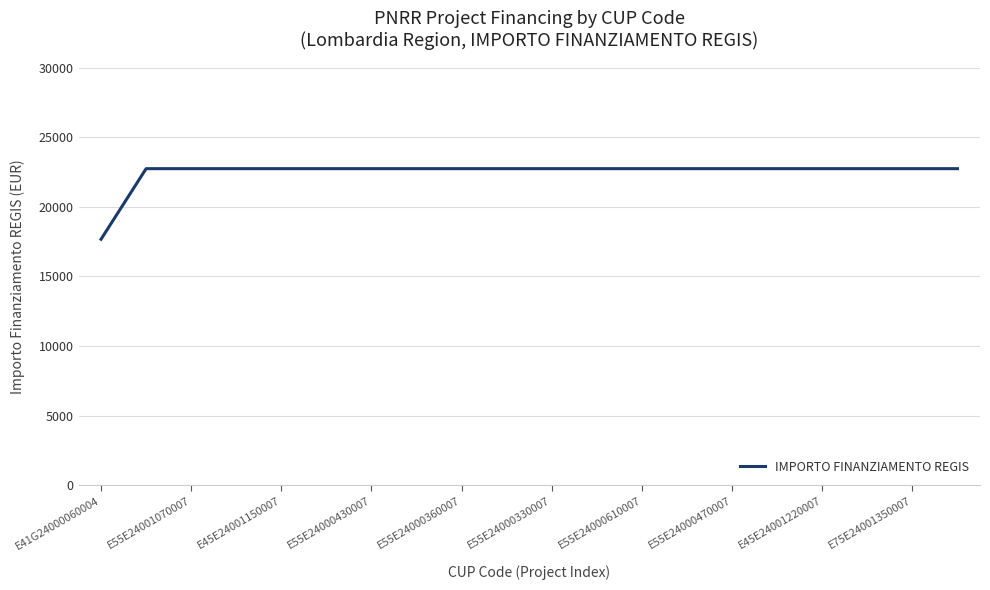

What is the sum of all values?

449924.8